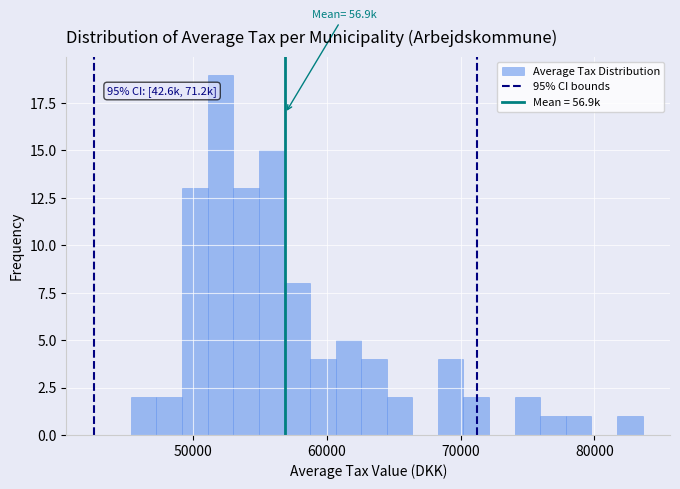

Read against the x-axis, roughly where is the centre of the tallest bar?

52000